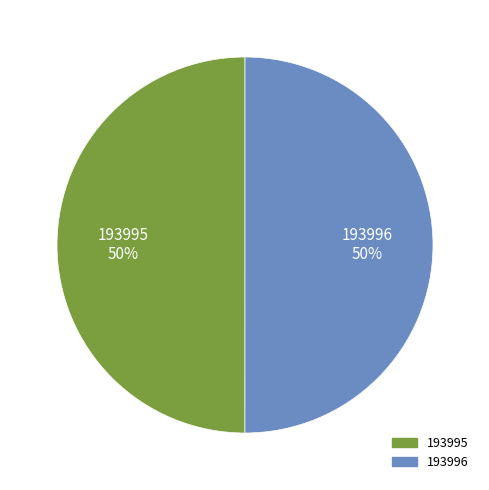

To the nearest percent, what is the average slice percentage?

50%